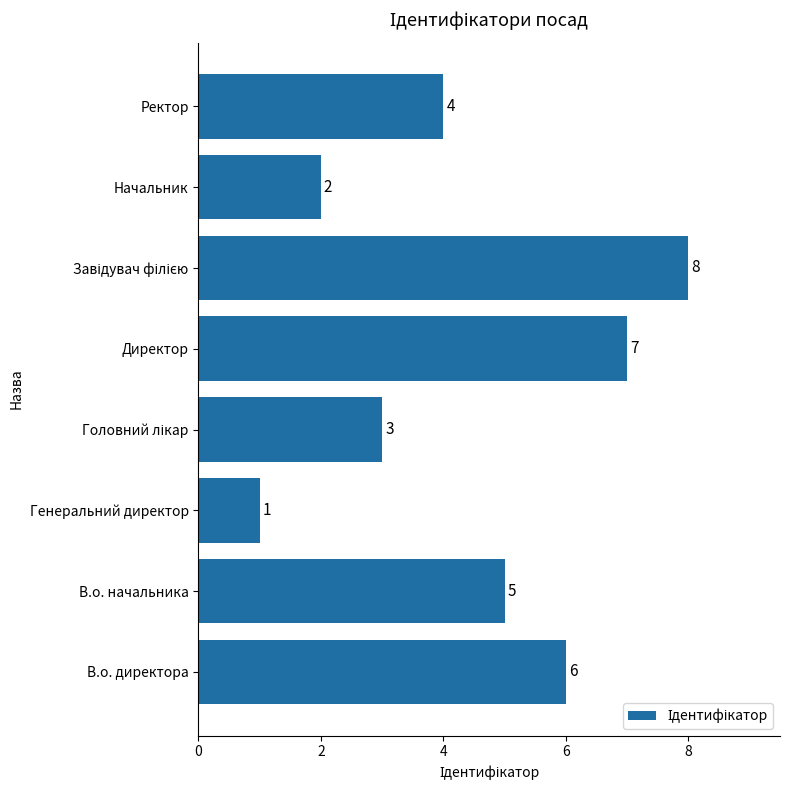

Is it true that the value at Начальник is 3?

False